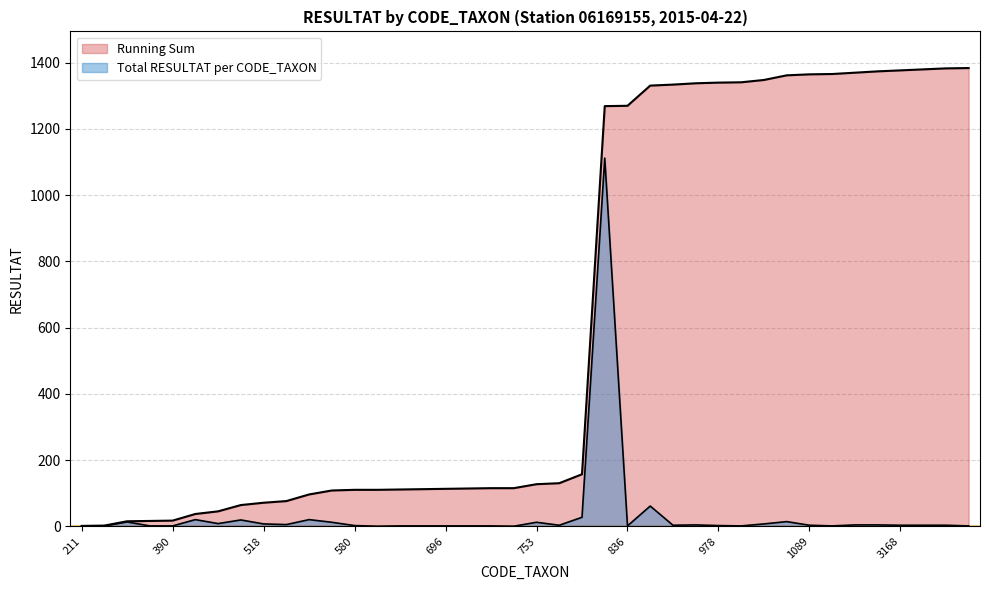

True or false: Running Sum has a value of 169 at 580.

False